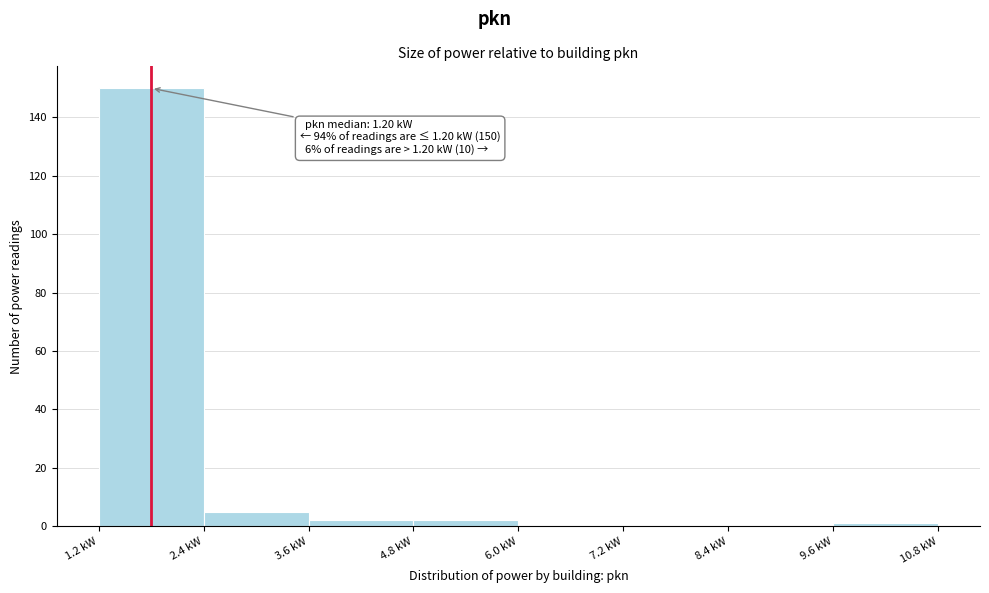

Over which range of the x-axis is the bar tallest?

1.2 to 2.4